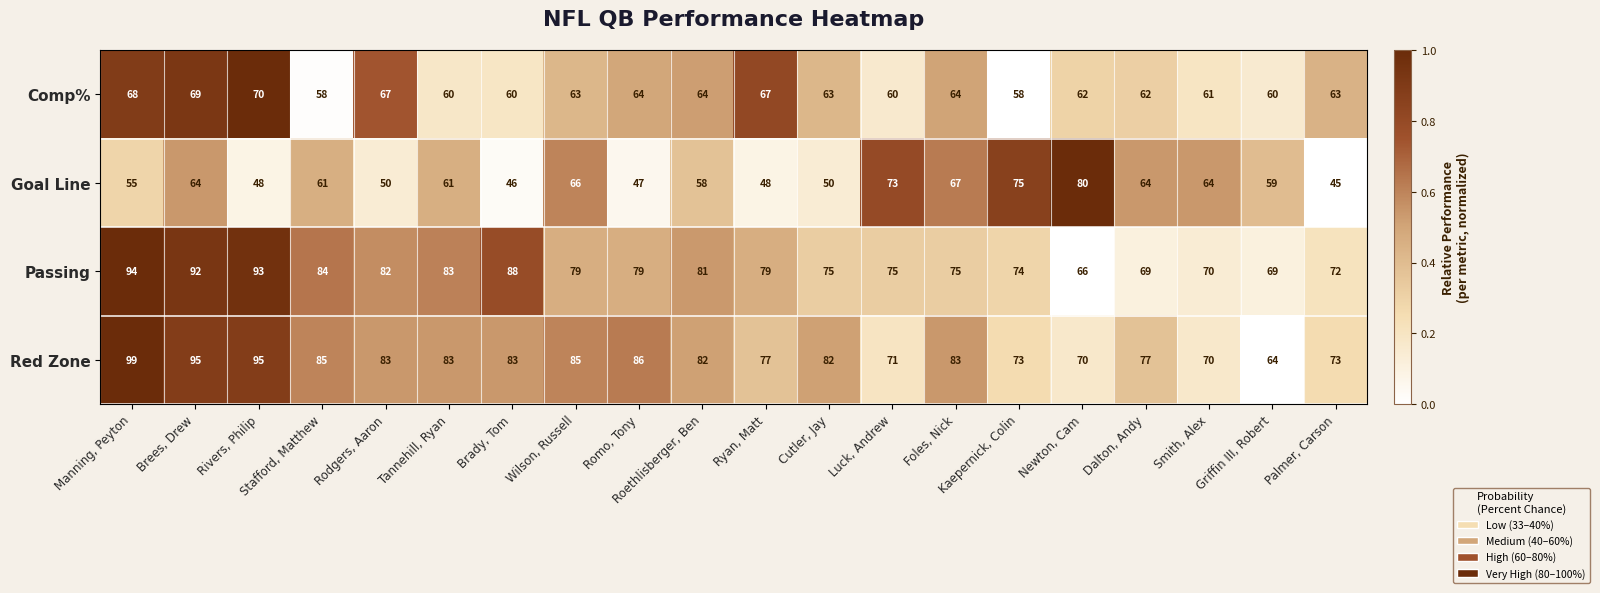

The value of Passing at Romo, Tony is 79. True or false?

True